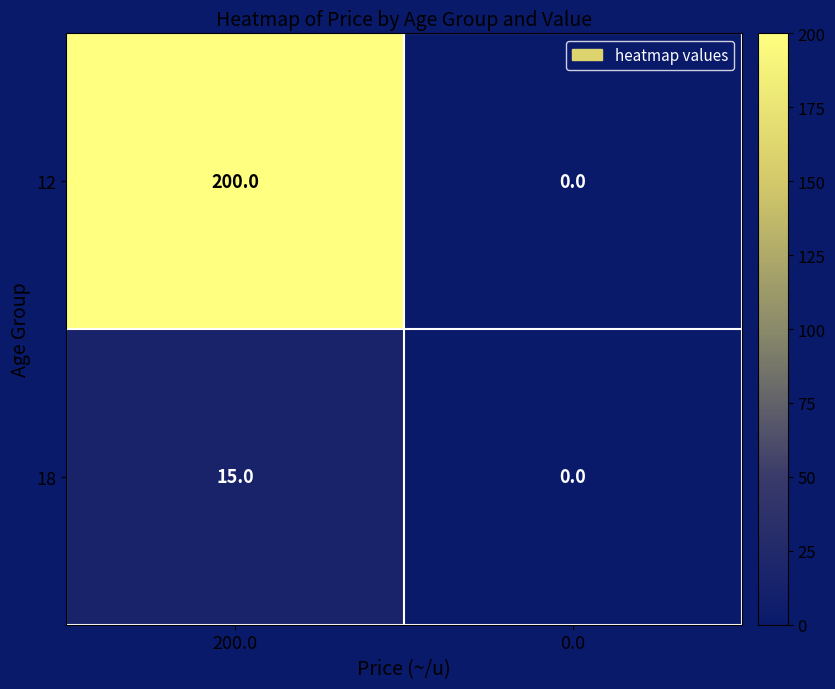

What is the greatest value displayed?

200